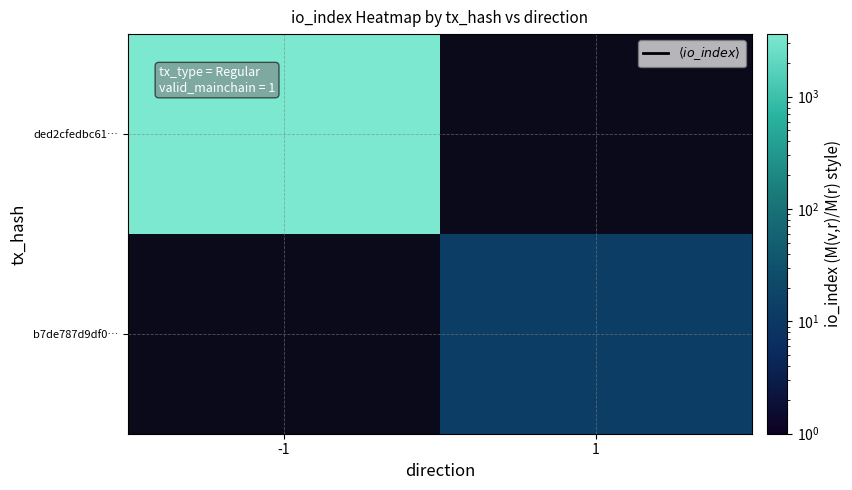

True or false: b7de787d9df0… has a value of 19.7 at 1.

False